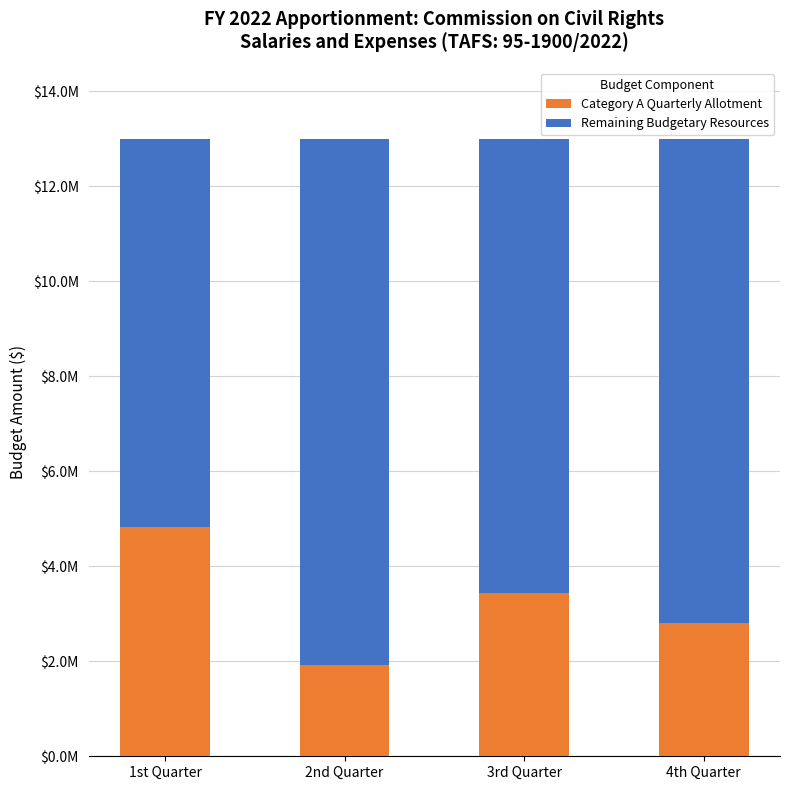

What are all the series names shown in the legend?

Category A Quarterly Allotment, Remaining Budgetary Resources